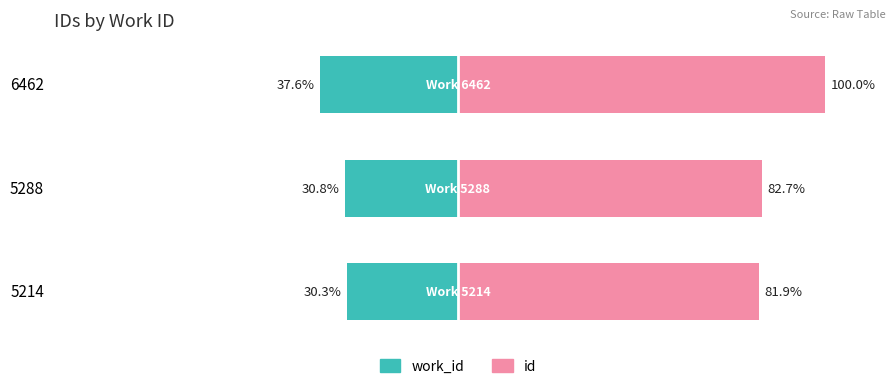

Are the bars grouped side by side (vs. stacked)?

Yes